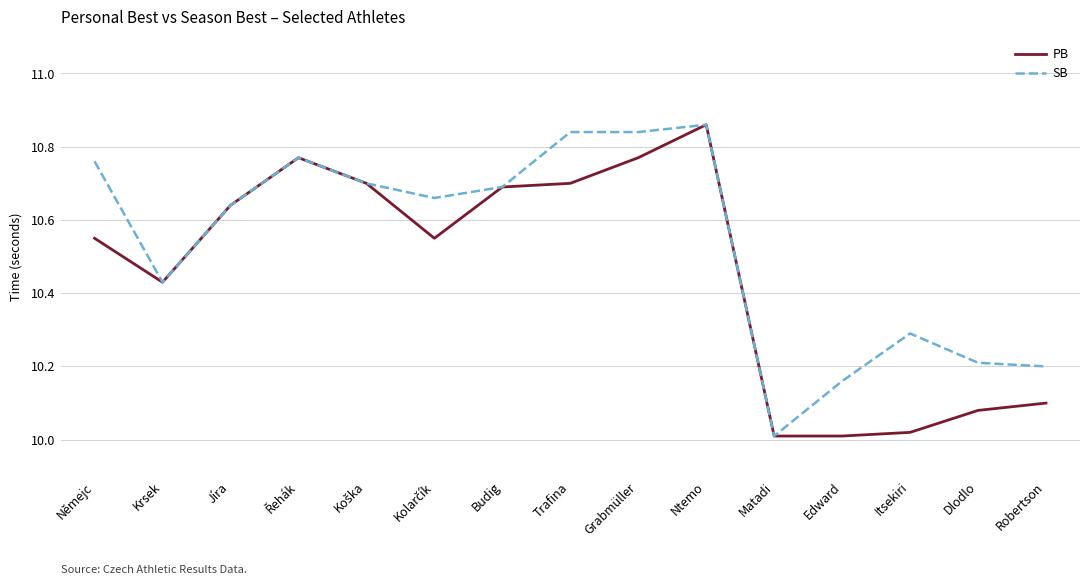

Is the value of PB at Itsekiri greater than the value of SB at Edward?

No